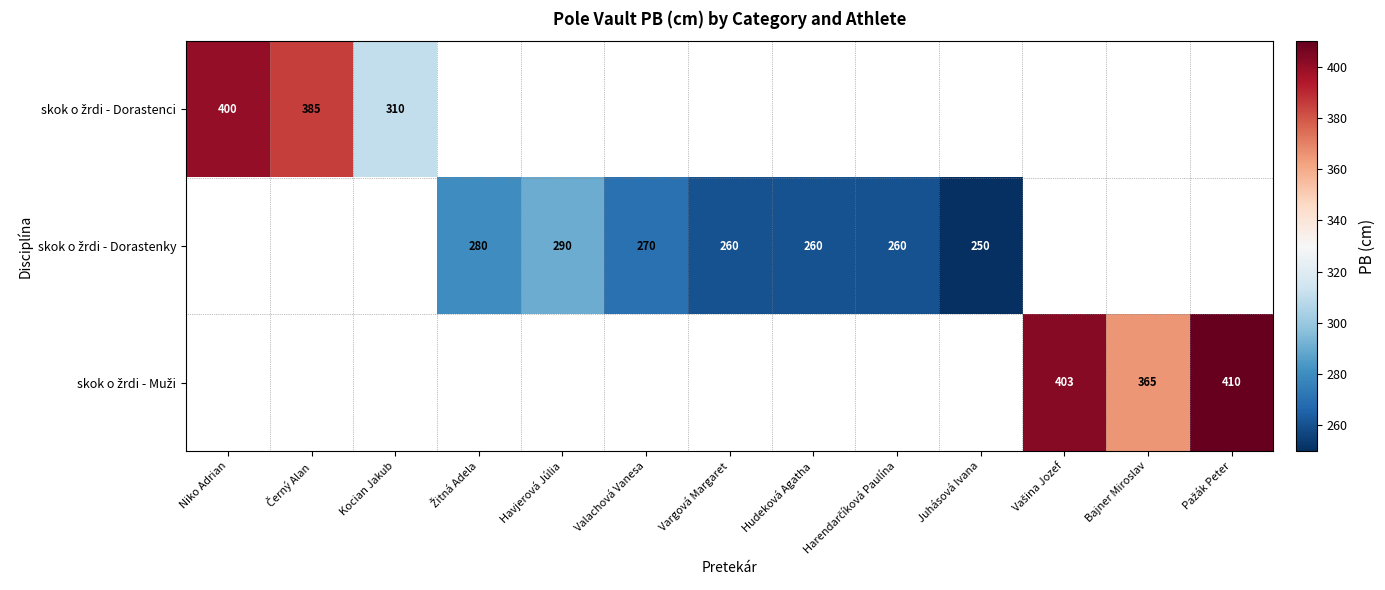

Is the value of skok o žrdi - Dorastenci at Valachová Vanesa greater than the value of skok o žrdi - Muži at Pažák Peter?

No